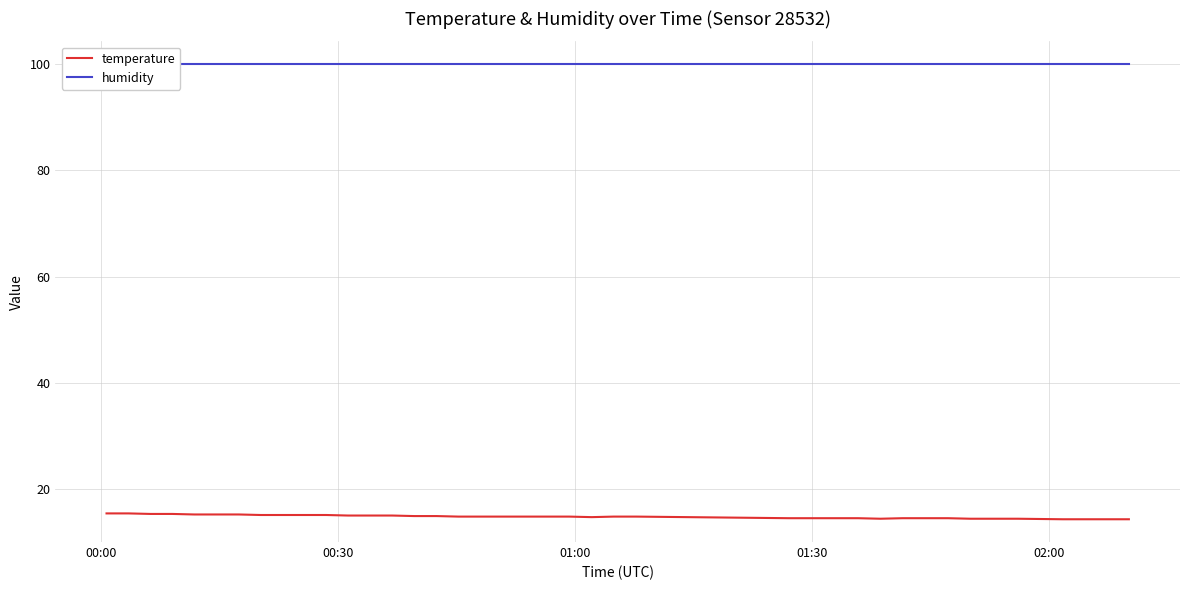

What is the minimum value for temperature?

14.4